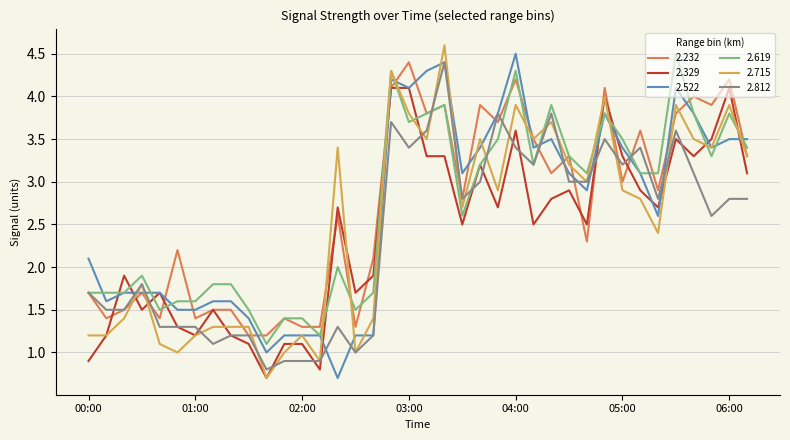

What is the greatest value displayed?

4.6